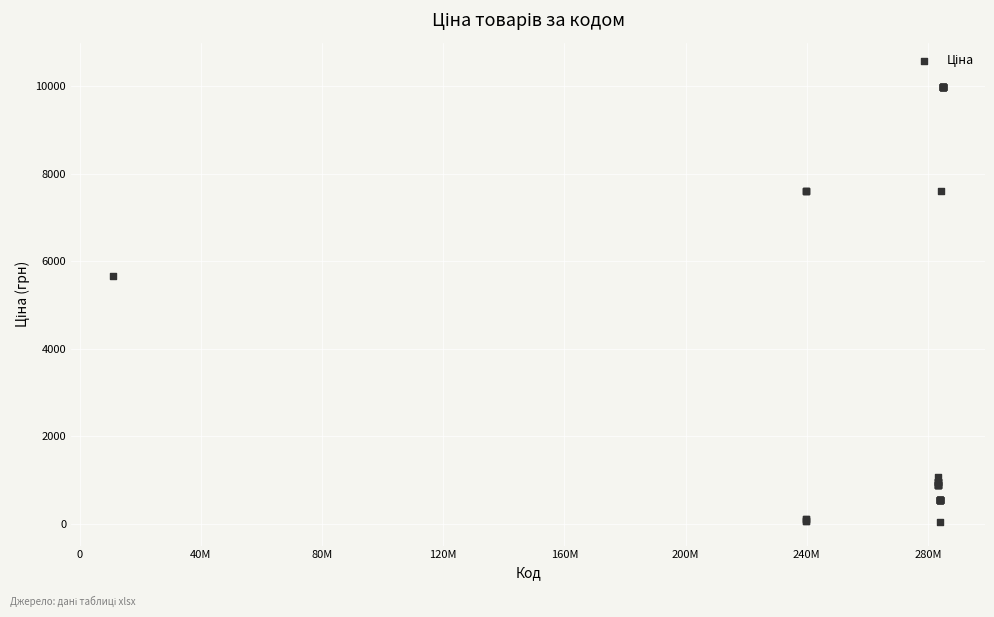

What Y value in the scatter plot is closest to 5003?

5673.8